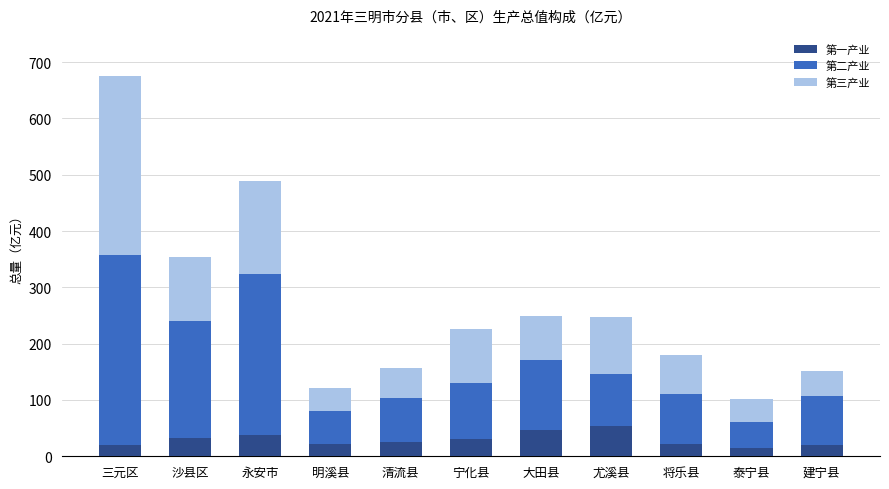

Does the chart contain stacked bars?

Yes